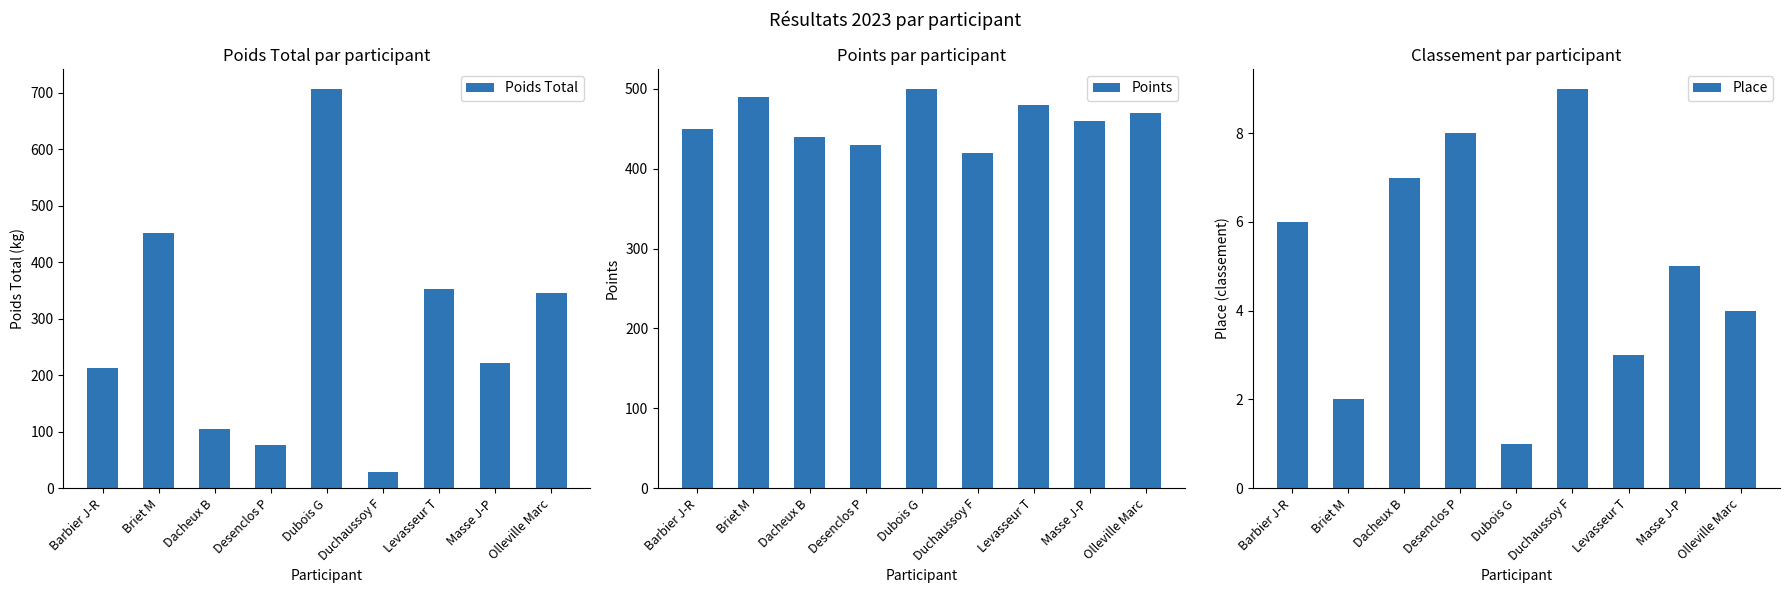

How many bars are there in total?

27